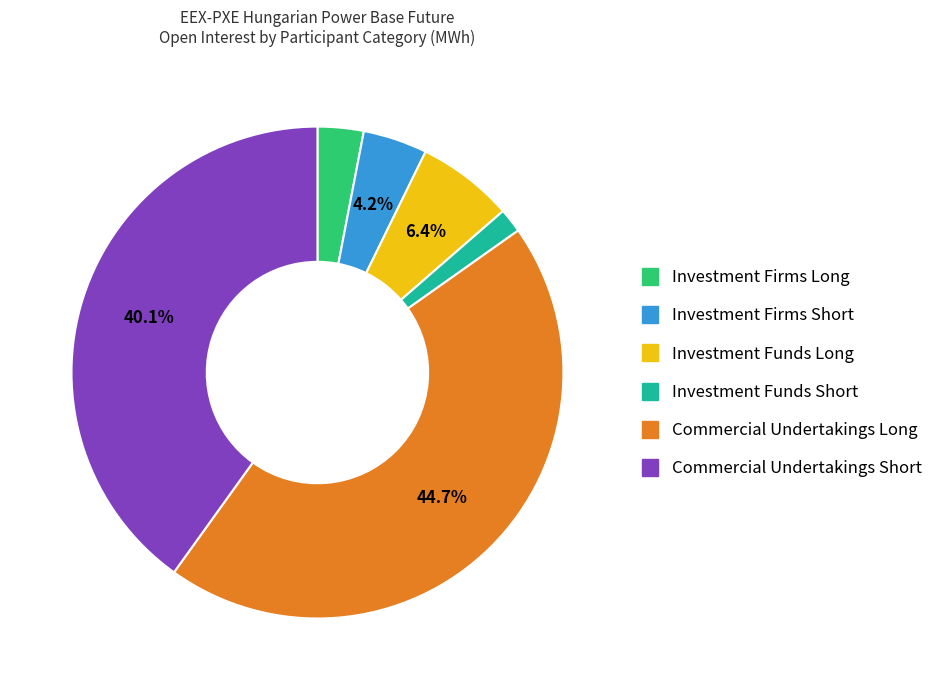

How many segments does this pie chart have?

6